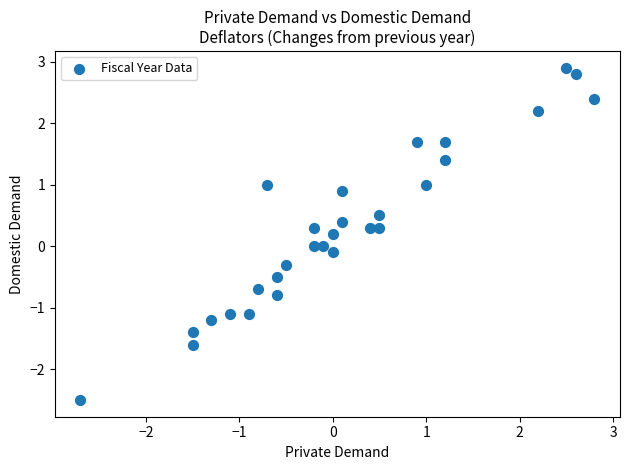

What is the range of Y values (max minus min)?

5.4